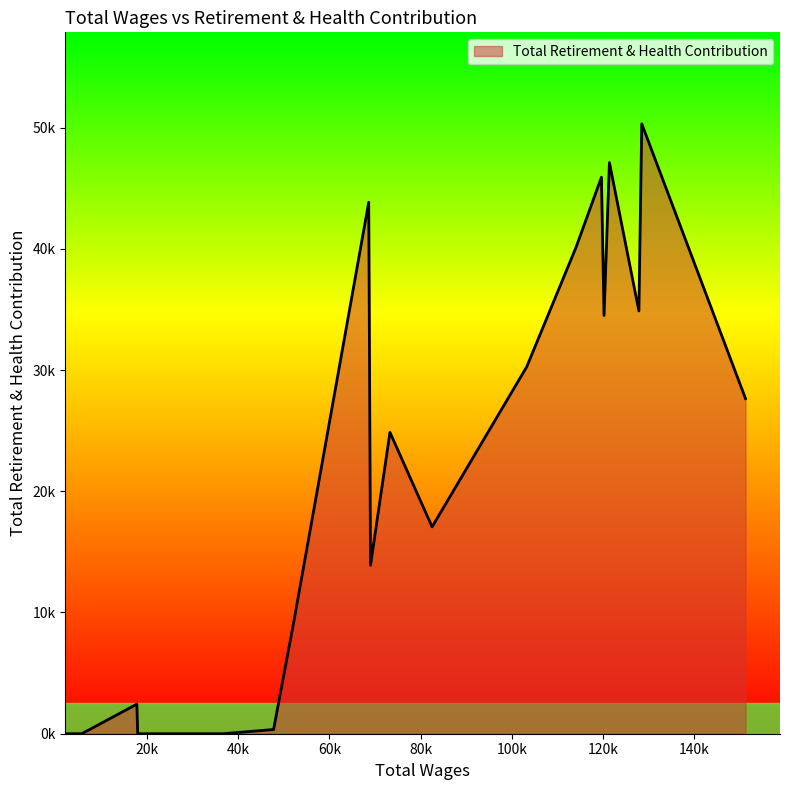

Reading right to left, list all the values displayed in this chart.

2271.0=0	5750.0=0	17814.0=2440	18001.0=0	36694.0=0	47774.0=347	52117.0=9053	68626.0=43837	69015.0=13897	73275.0=24859	82509.0=17061	103251.0=30269	114059.0=40127	119615.0=45900	120188.0=34499	121365.0=47107	127825.0=34872	128453.0=50306	151187.0=27641